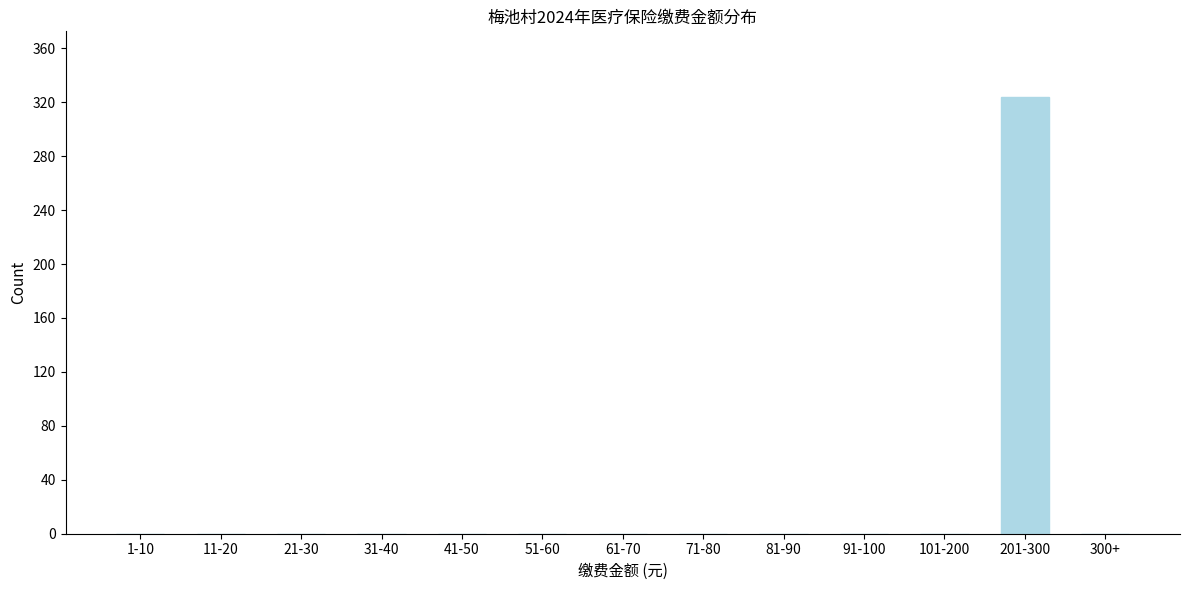

Reading right to left, list all the values displayed in this chart.

300+=0	201-300=324	101-200=0	91-100=0	81-90=0	71-80=0	61-70=0	51-60=0	41-50=0	31-40=0	21-30=0	11-20=0	1-10=0